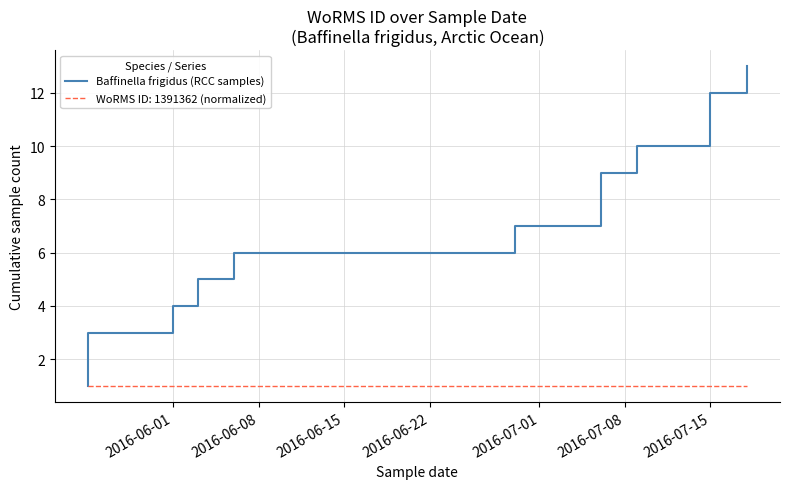

What position from the left is 2016-06-22?

4